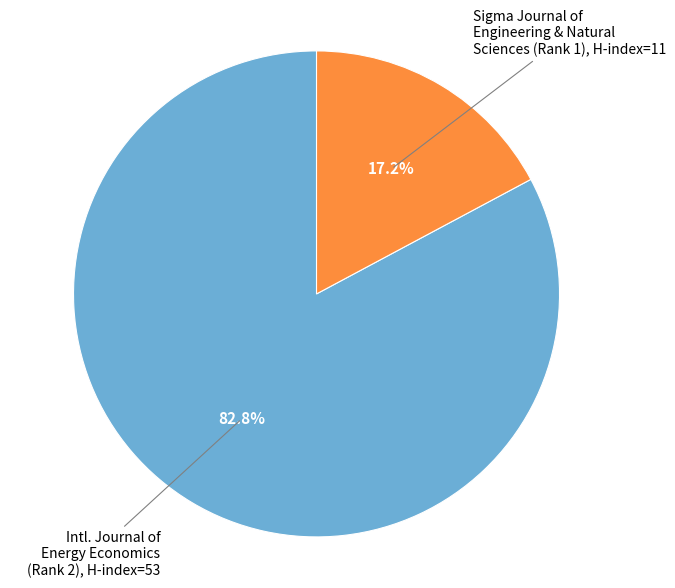

To the nearest percent, what is the difference between the largest and smallest slice percentages?

66%